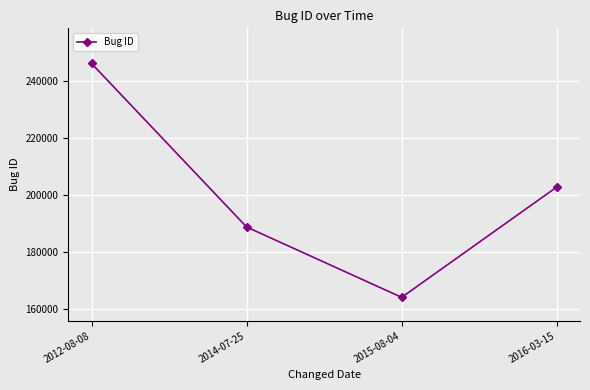

At which label is the value closest to 205077?

2016-03-15